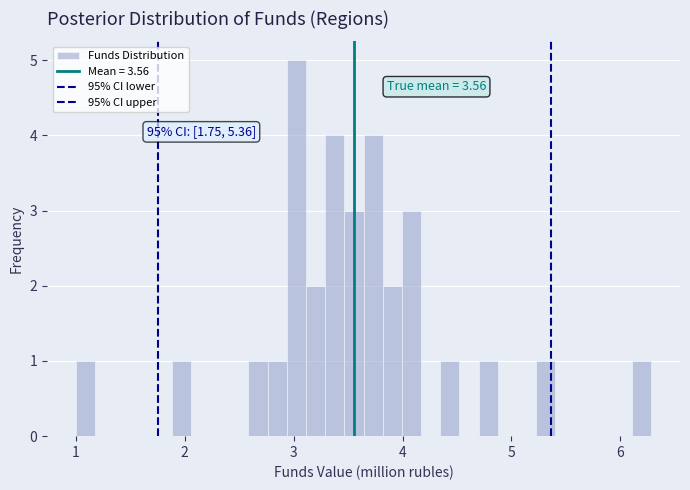

Read against the x-axis, roughly where is the centre of the tallest bar?

3.0